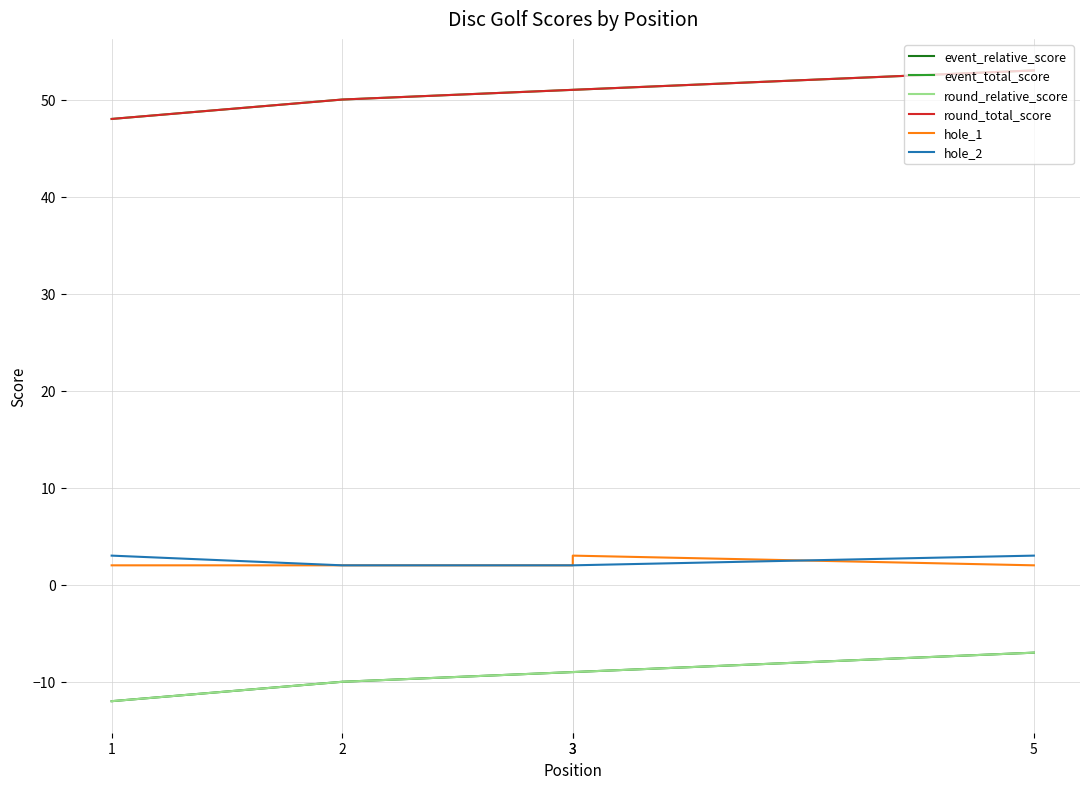

Reading left to right, transcribe all the data shown in this chart.

event_relative_score: -12	-10	-9	-9	-7
event_total_score: 48	50	51	51	53
round_relative_score: -12	-10	-9	-9	-7
round_total_score: 48	50	51	51	53
hole_1: 2	2	2	3	2
hole_2: 3	2	2	2	3